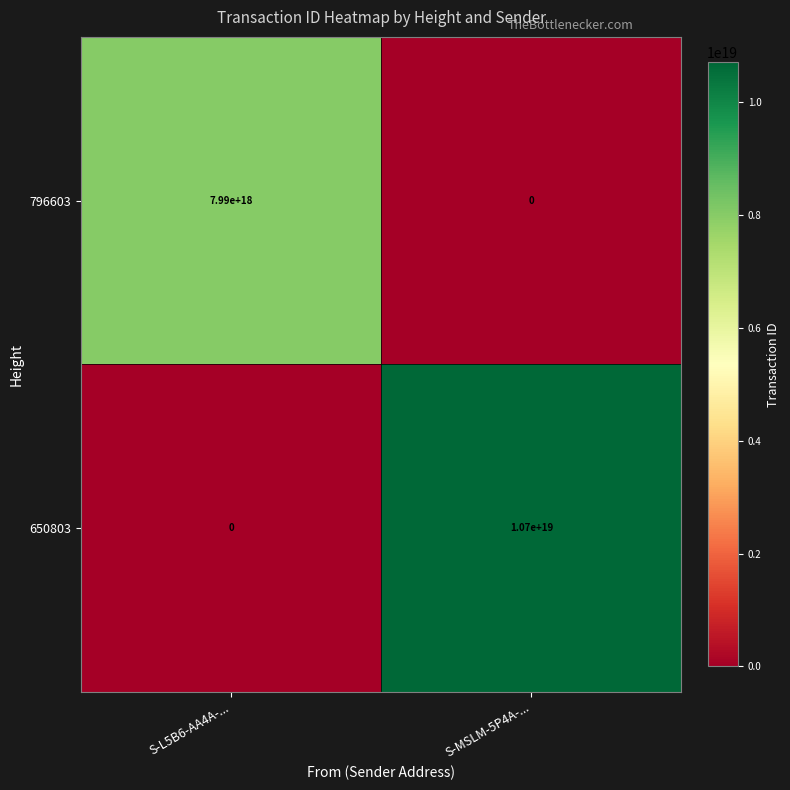

Which label corresponds to the largest value in the chart?

S-MSLM-5P4A-...